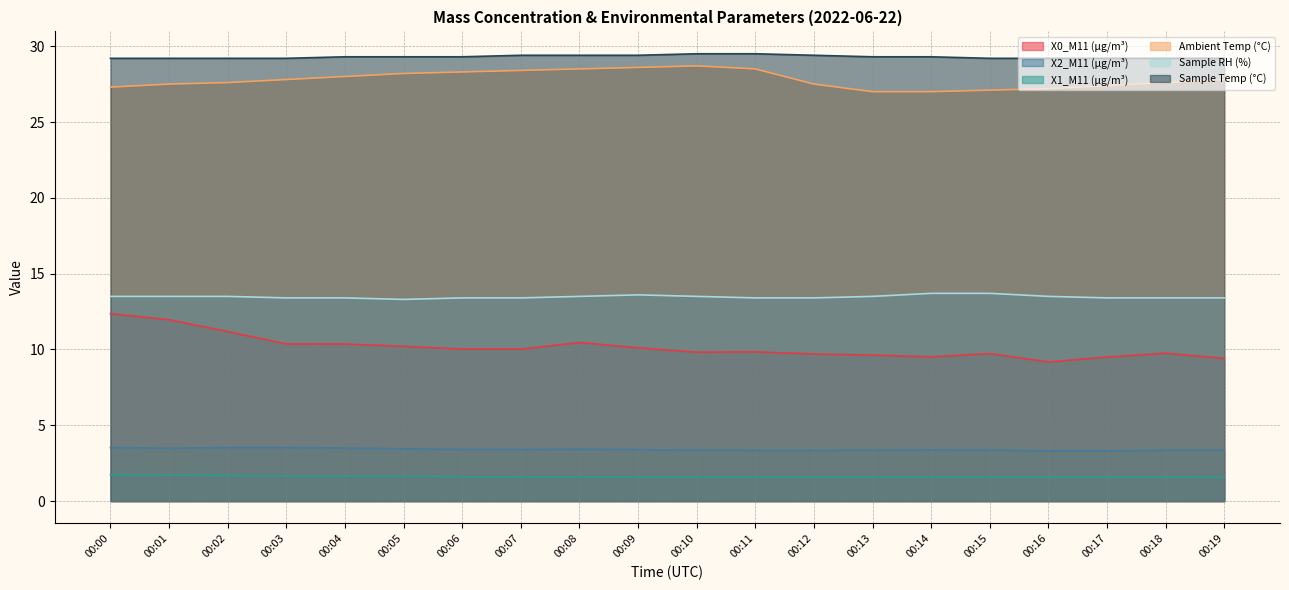

What is the average value of the X0_M11 (μg/m³) series?

10.2